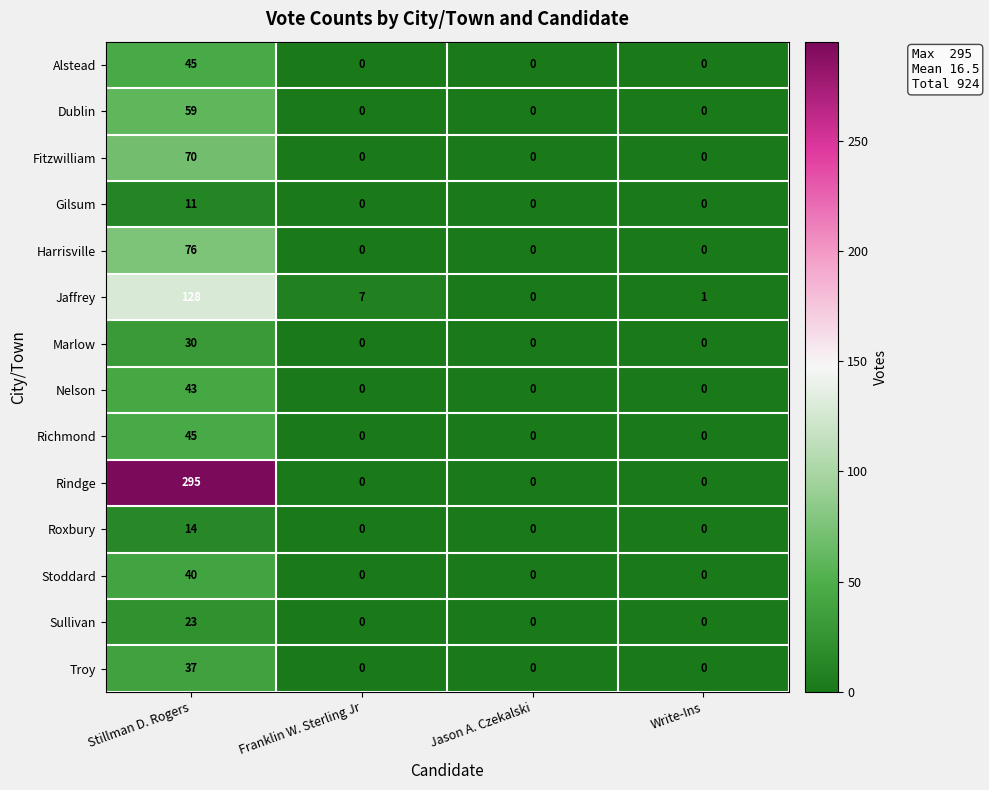

How many values in the Richmond series exceed 0?

1